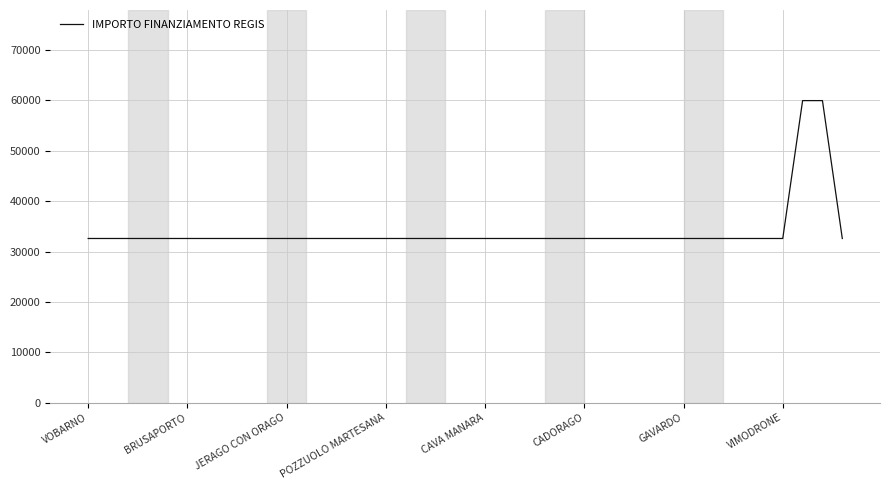

What is the maximum value shown in the chart?

59966